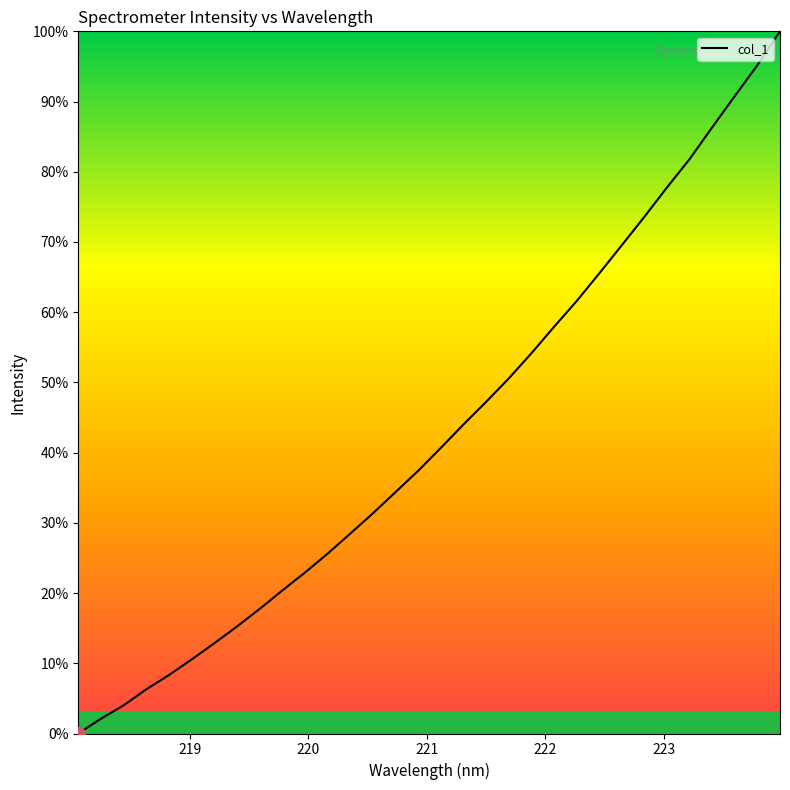

How many lines are shown in the chart?

1